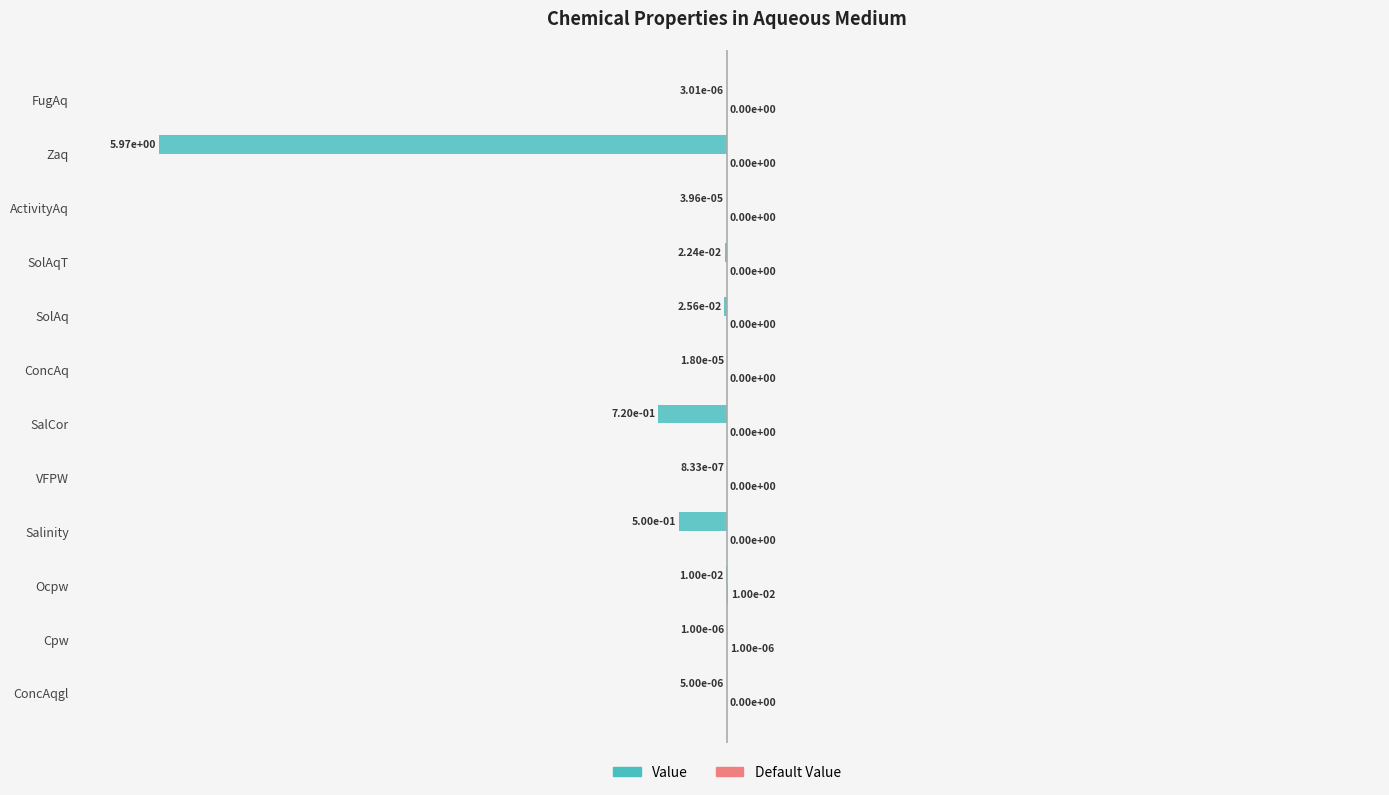

Which series has the largest range (max minus min)?

Value